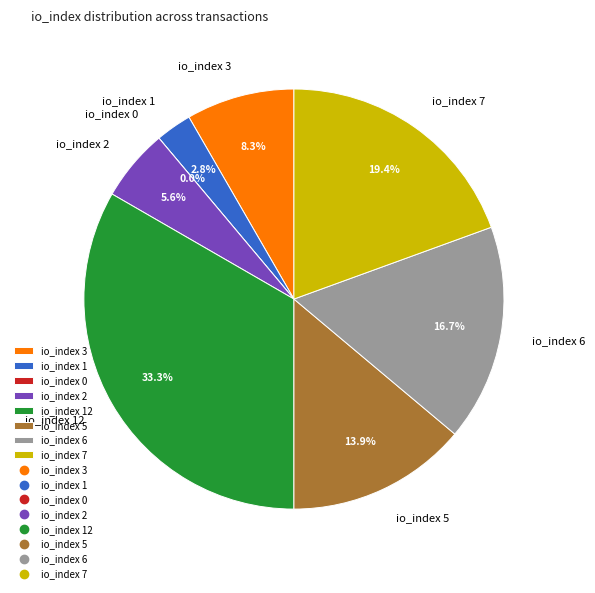

Rank the categories by value from lowest to highest.

io_index 0, io_index 1, io_index 2, io_index 3, io_index 5, io_index 6, io_index 7, io_index 12